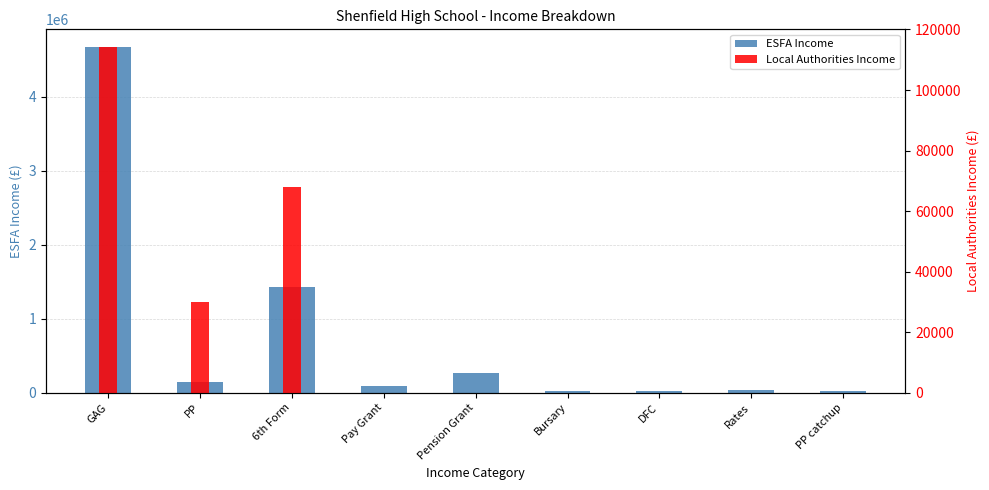

Are the bars horizontal?

No